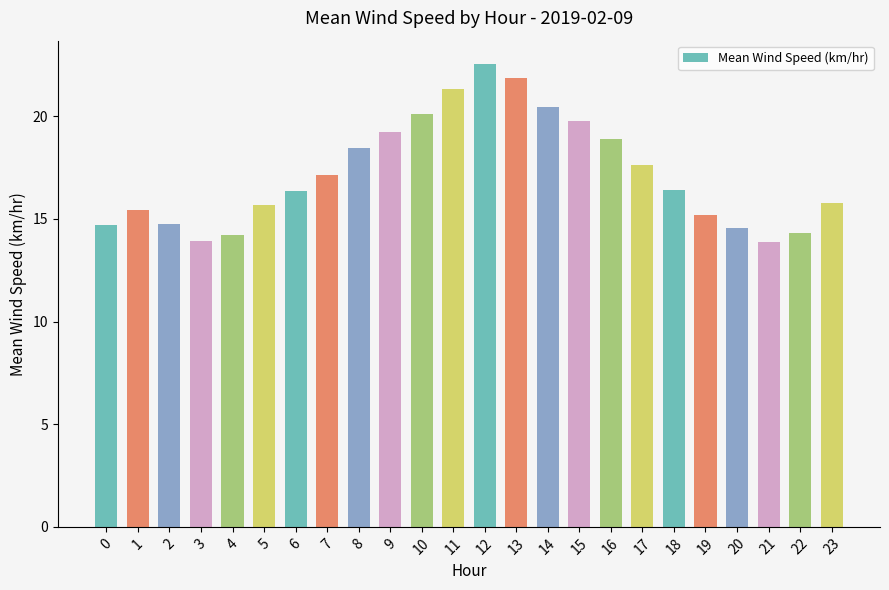

What is the change in value from 11 to 15?

-1.6